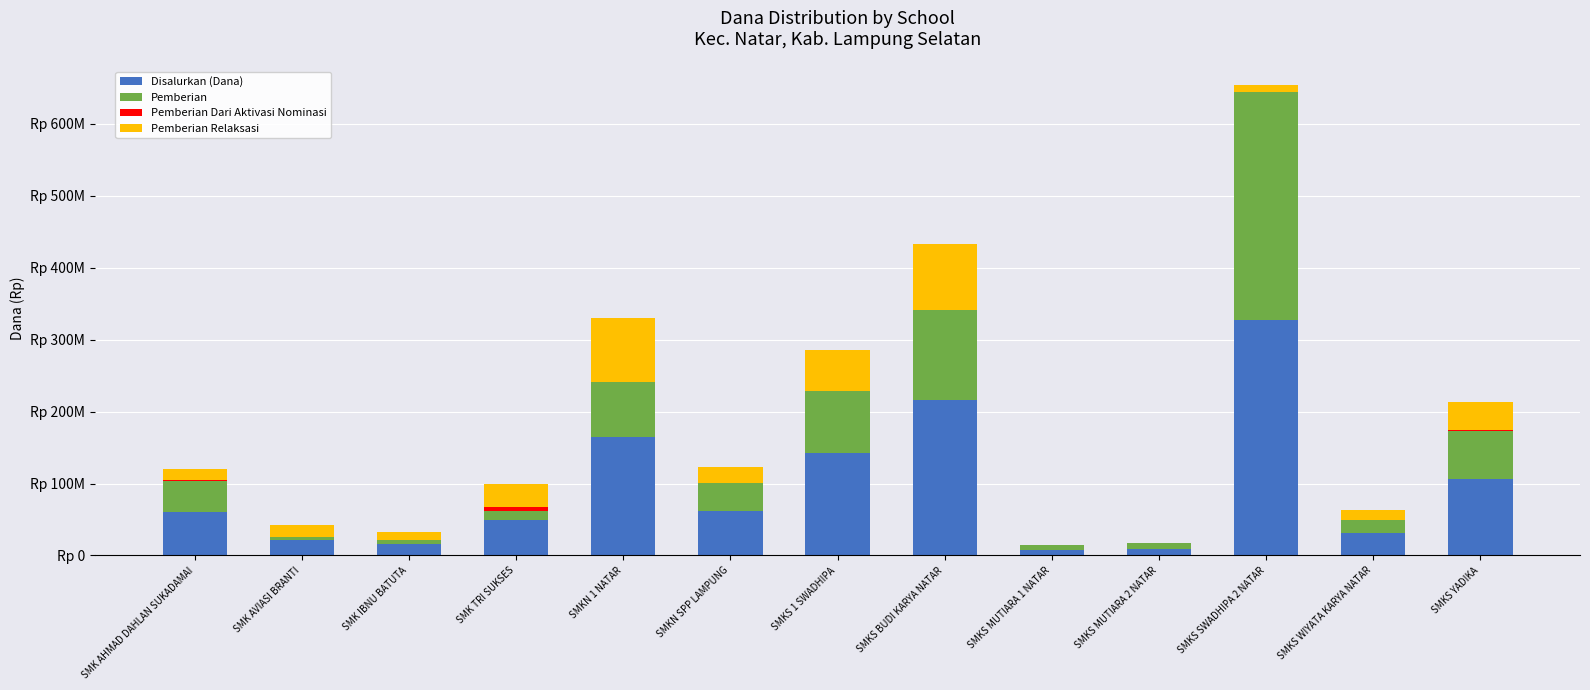

Which series has the widest spread of values?

Disalurkan (Dana)